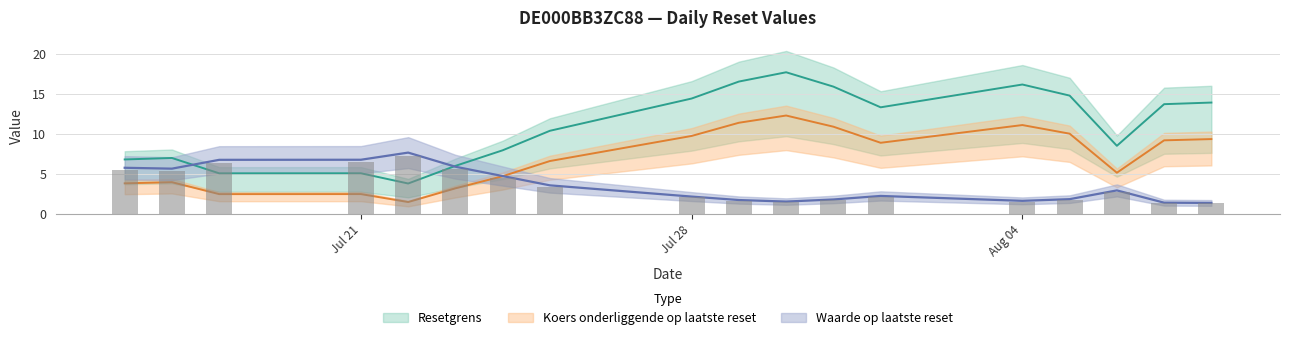

At how many categories does at least one series exceed 8?

11